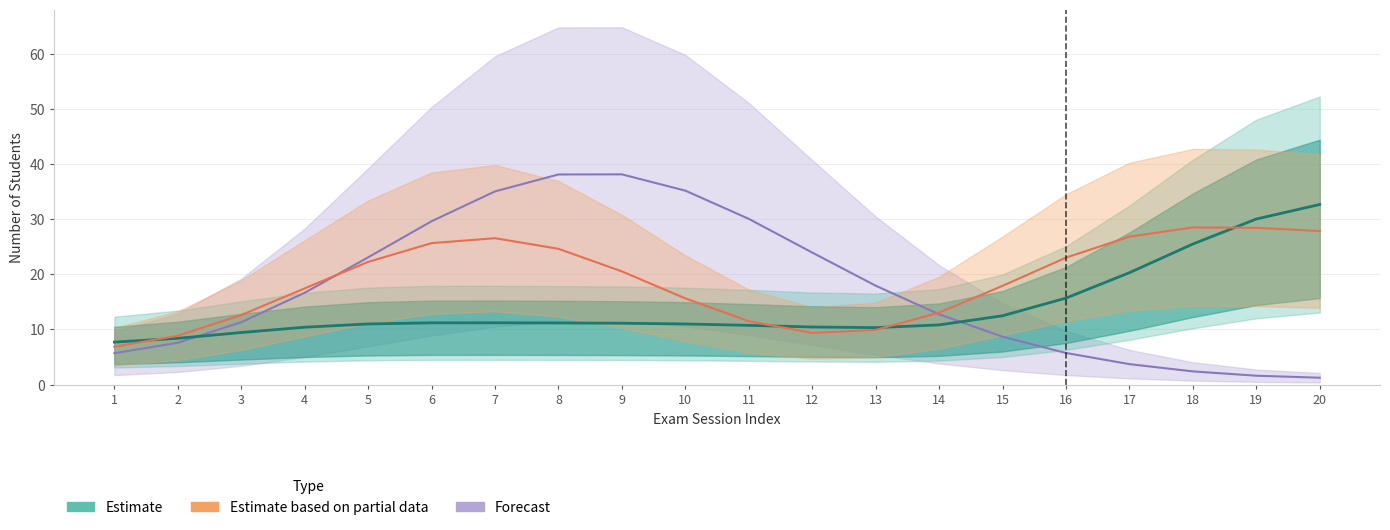

Which series has the largest total across all categories?

Estimate based on partial data